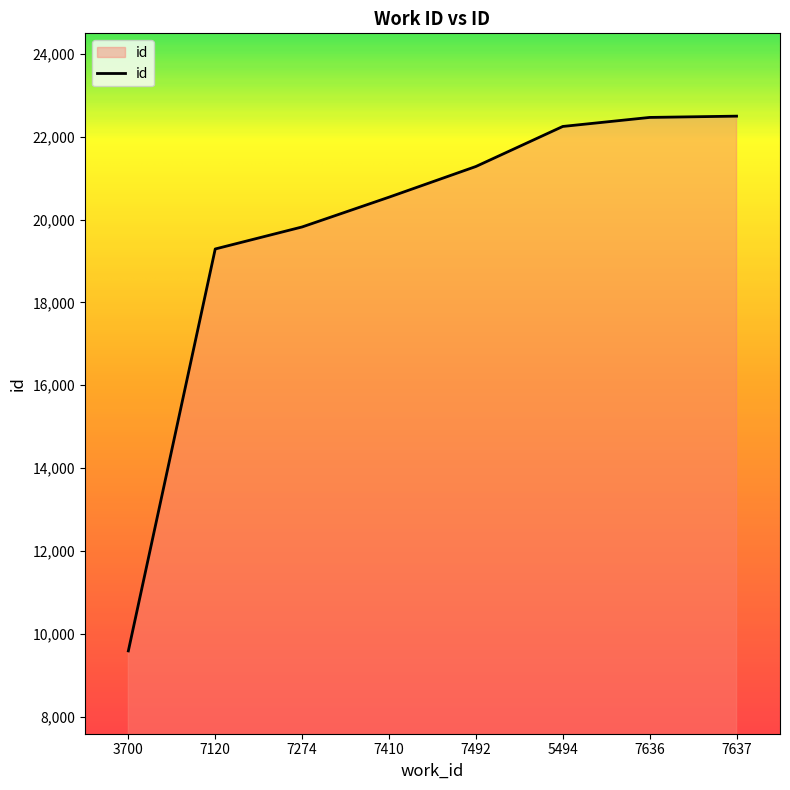

What is the difference between the values at 7120 and 7636?

3177